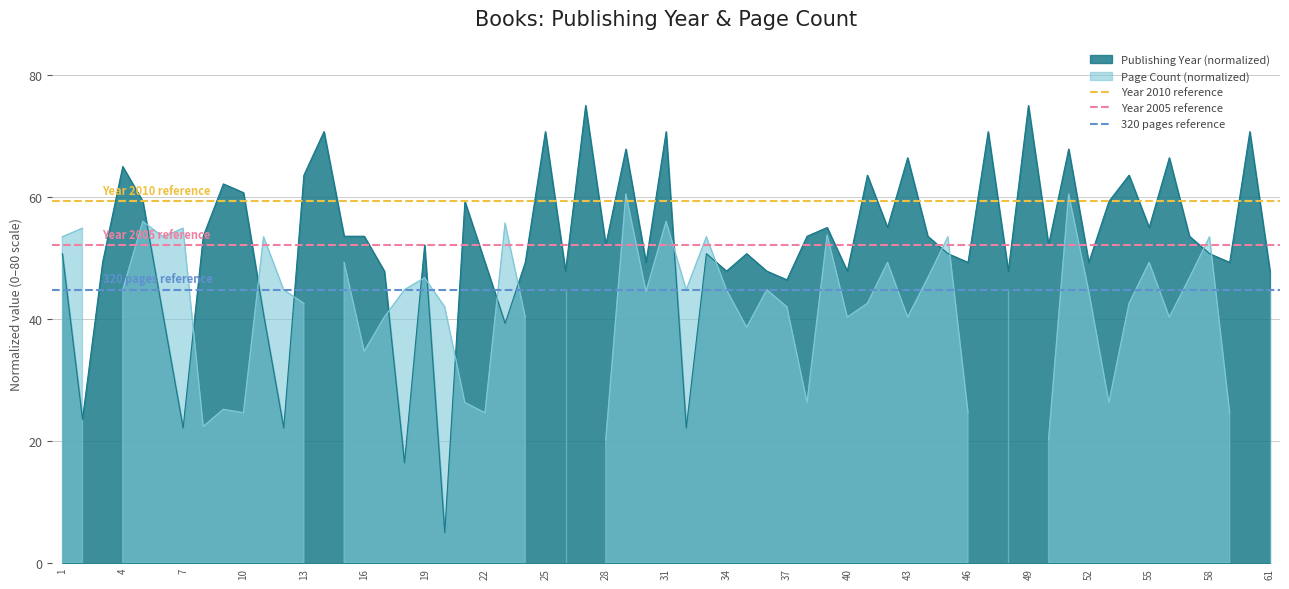

What is the highest value of the Publishing Year (normalized) series?

75.0